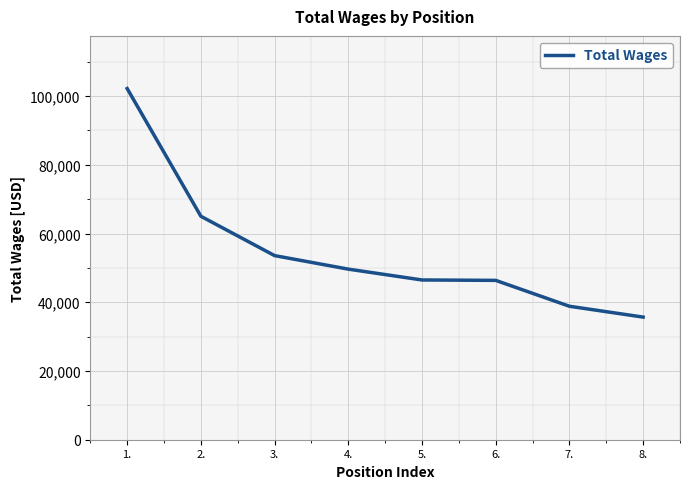

True or false: the data has more than 2 interior local peaks.

False